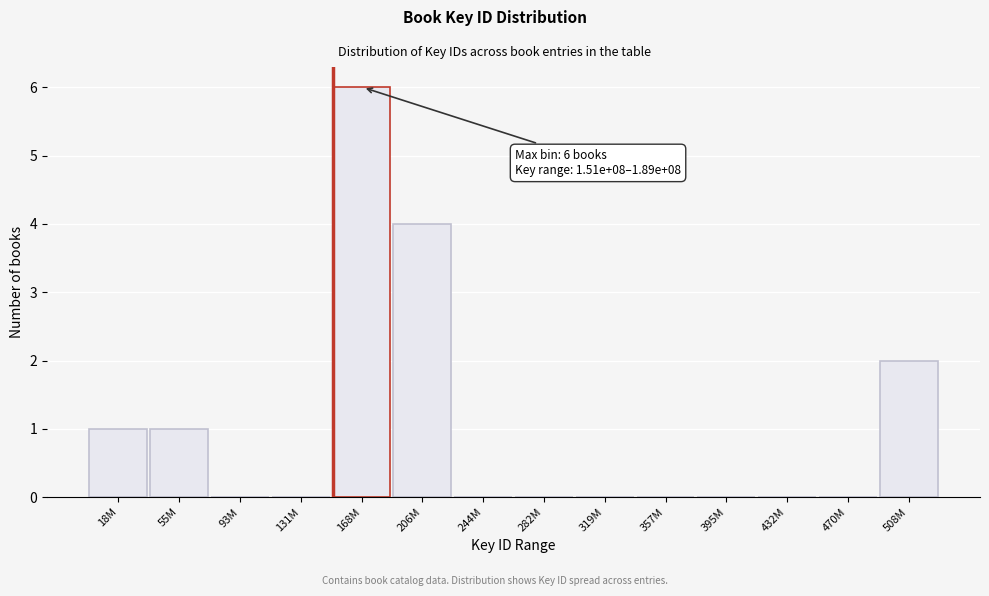

Reading right to left, list all the values displayed in this chart.

508M=2	470M=0	432M=0	395M=0	357M=0	319M=0	282M=0	244M=0	206M=4	168M=6	131M=0	93M=0	55M=1	18M=1